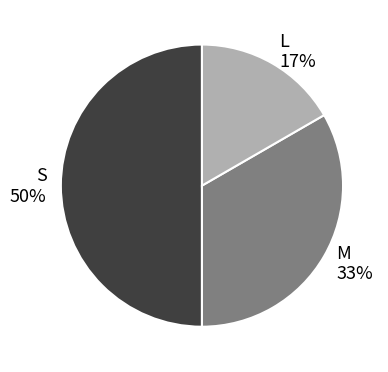

Combined, do L and S account for over 50%?

Yes